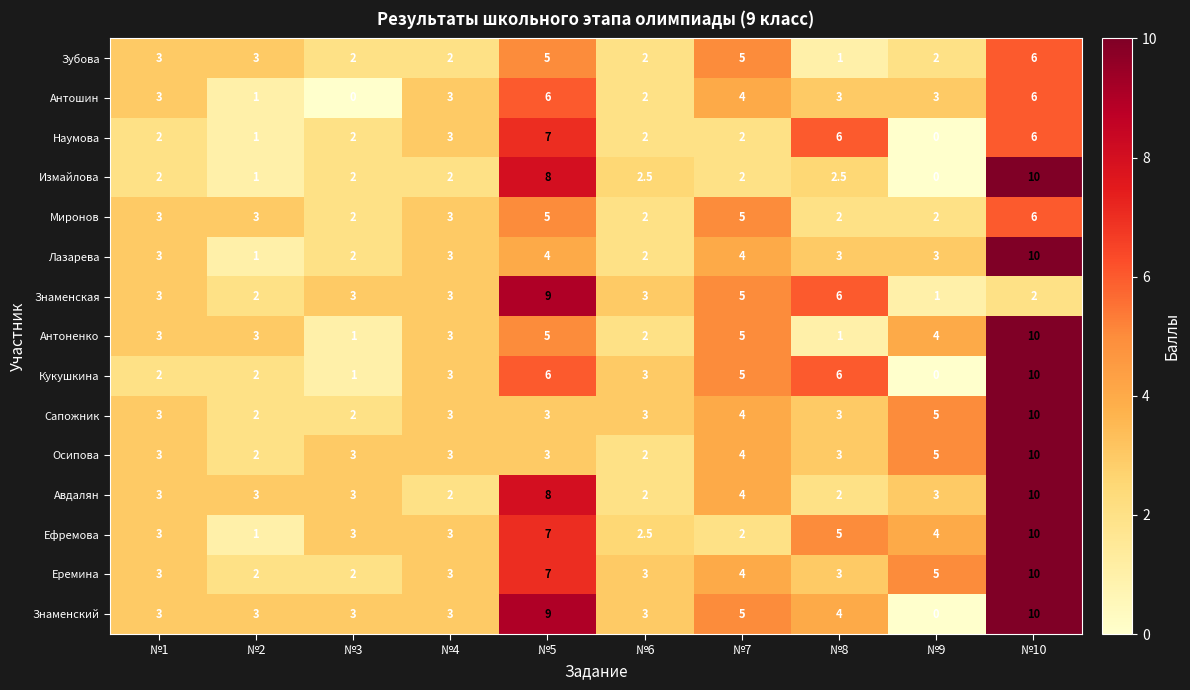

What is the approximate value of Антоненко at №3?

1.0